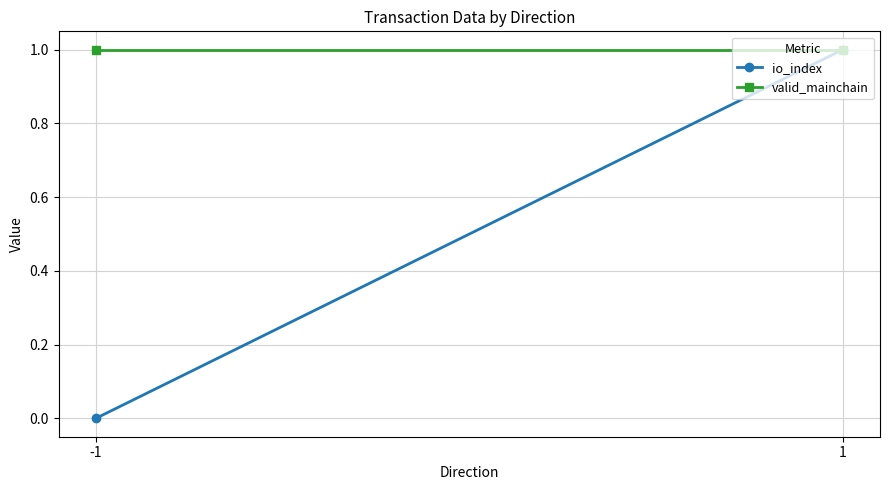

Reading left to right, list all the values displayed in this chart.

io_index: -1=0	1=1
valid_mainchain: -1=1	1=1